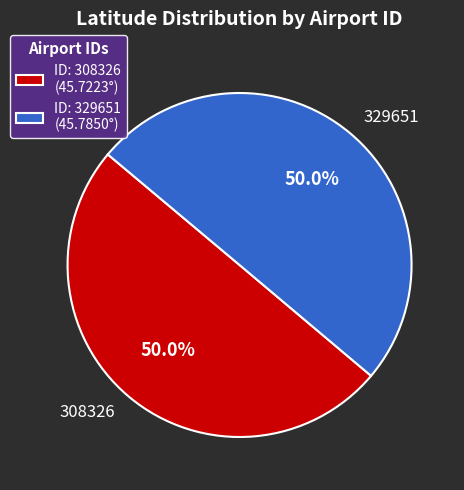

How many slices are in this pie chart?

2